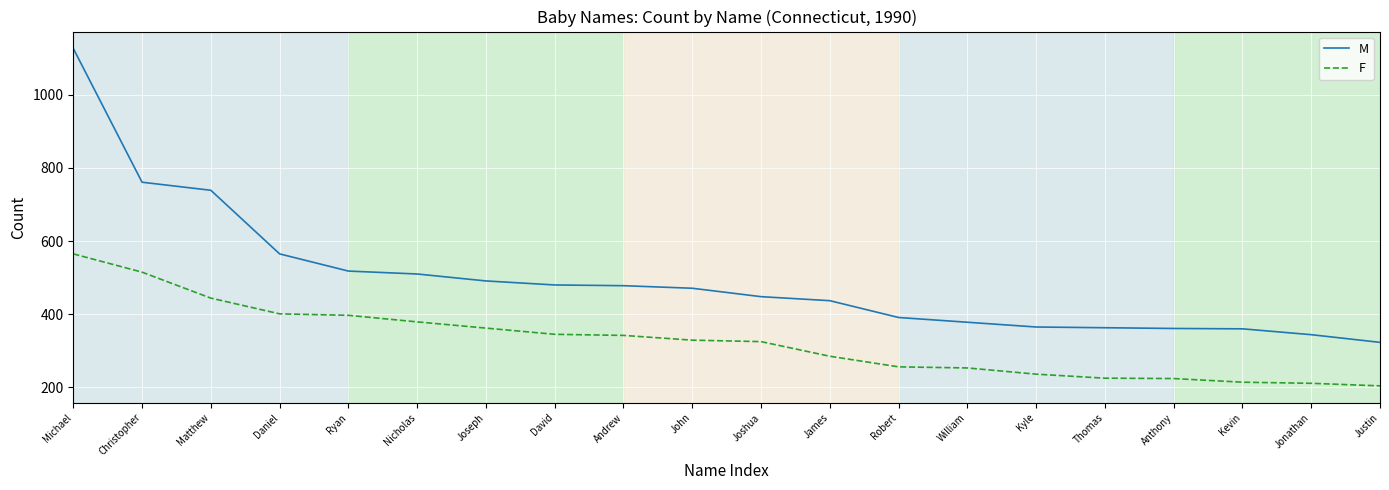

What is the average value of the M series?

496